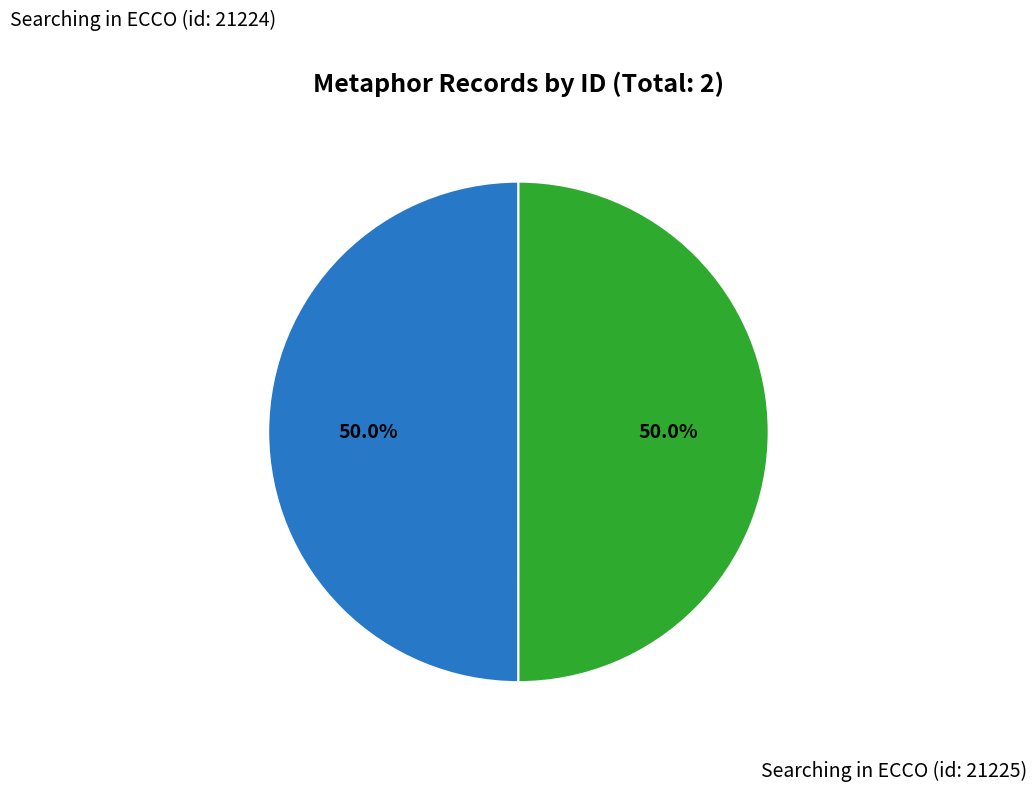

Rank the categories by value from highest to lowest.

Searching in ECCO (id: 21225), Searching in ECCO (id: 21224)